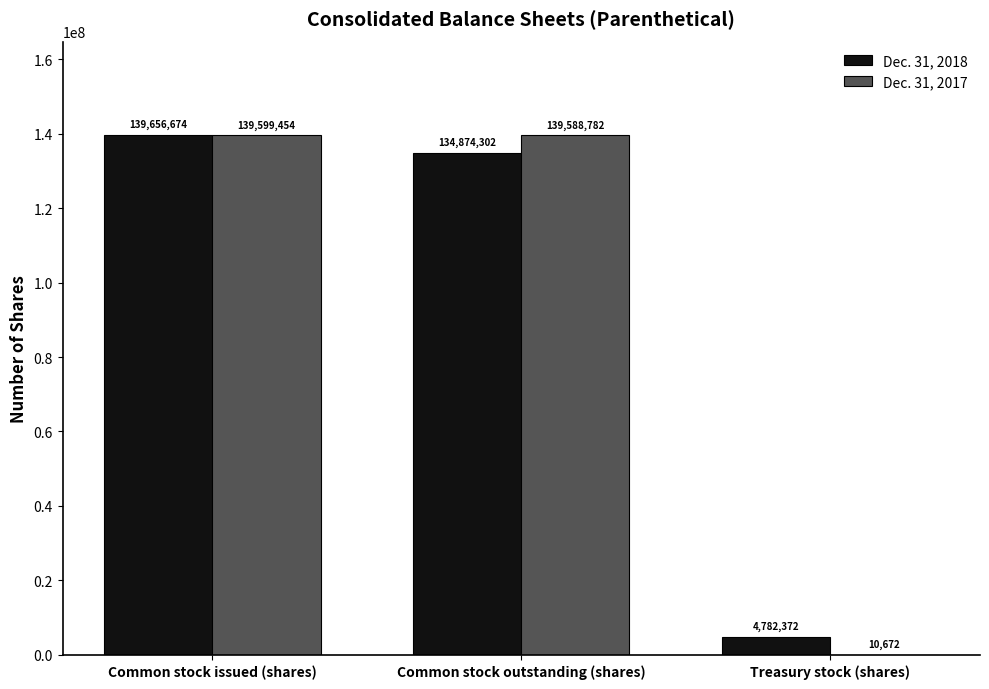

What is the highest value of the Dec. 31, 2017 series?

139599454